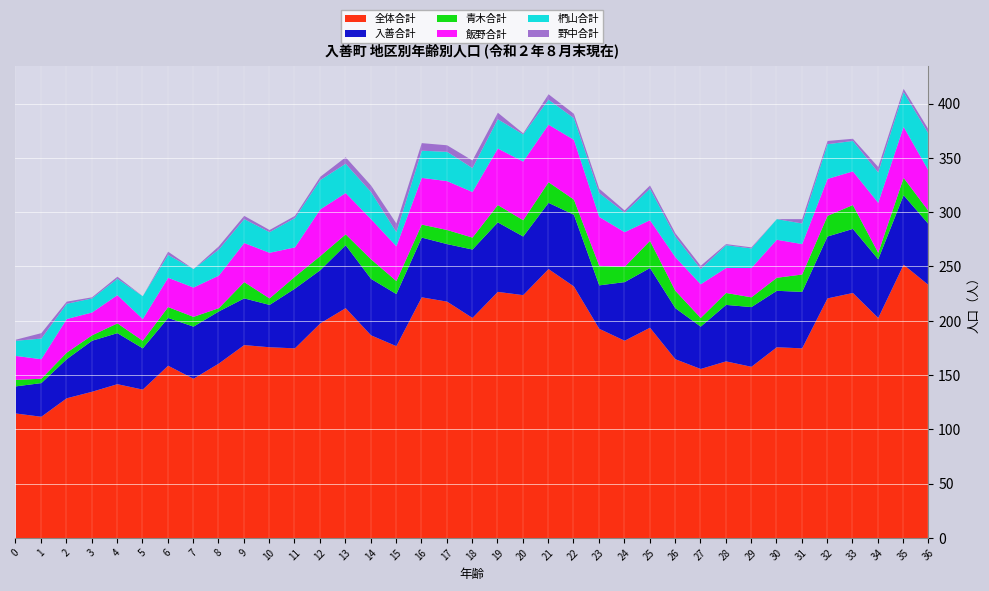

At which label is 全体合計 closest to 182?

24